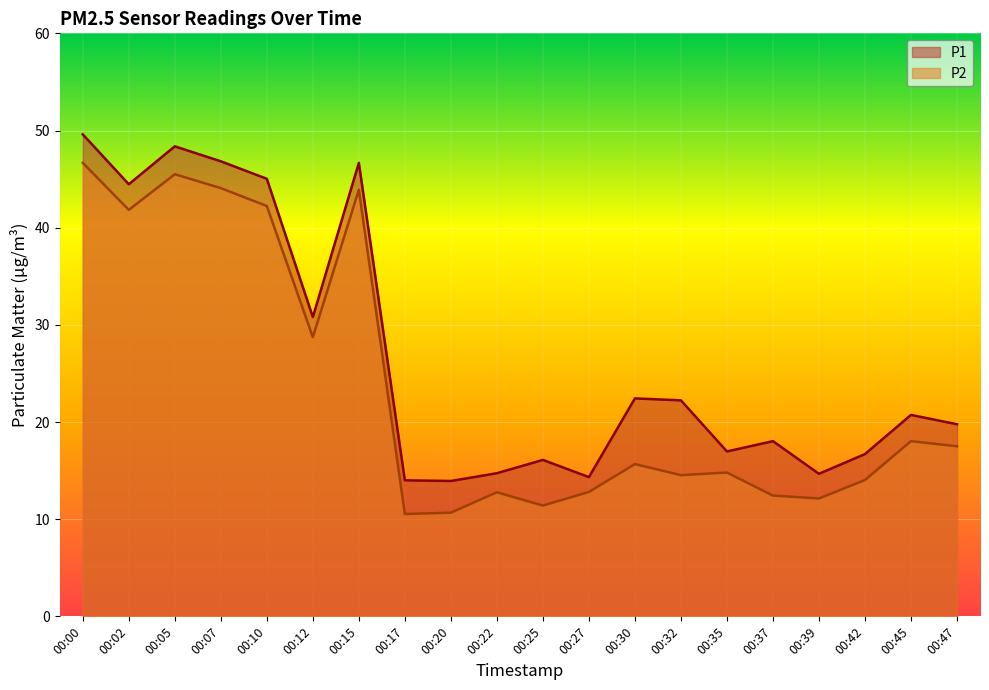

What is the lowest value of the P1 series?

13.9